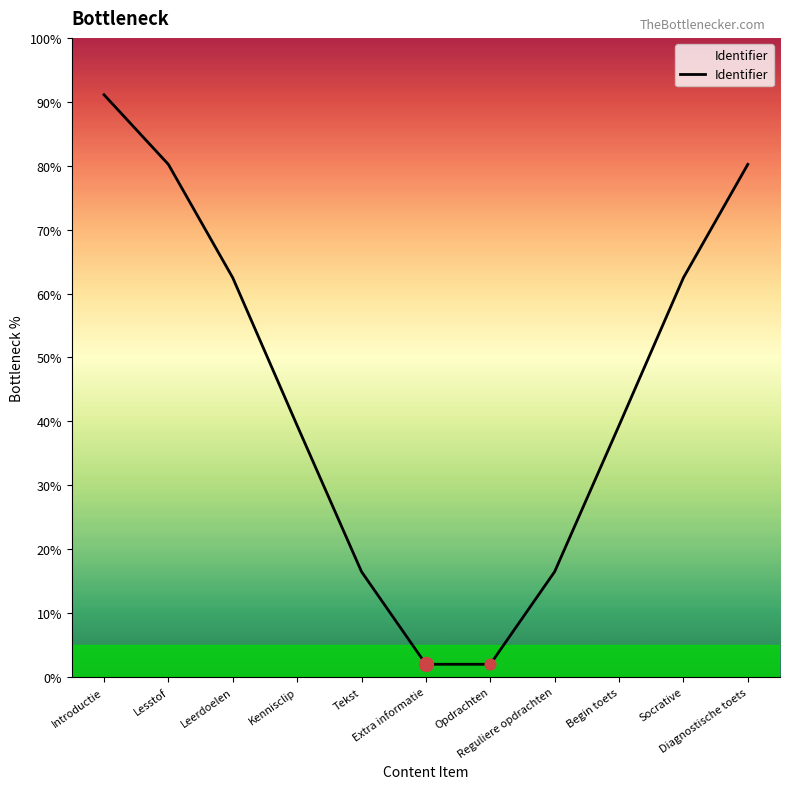

Approximately how many times larger is the value at Socrative compared to Tekst?

3.8